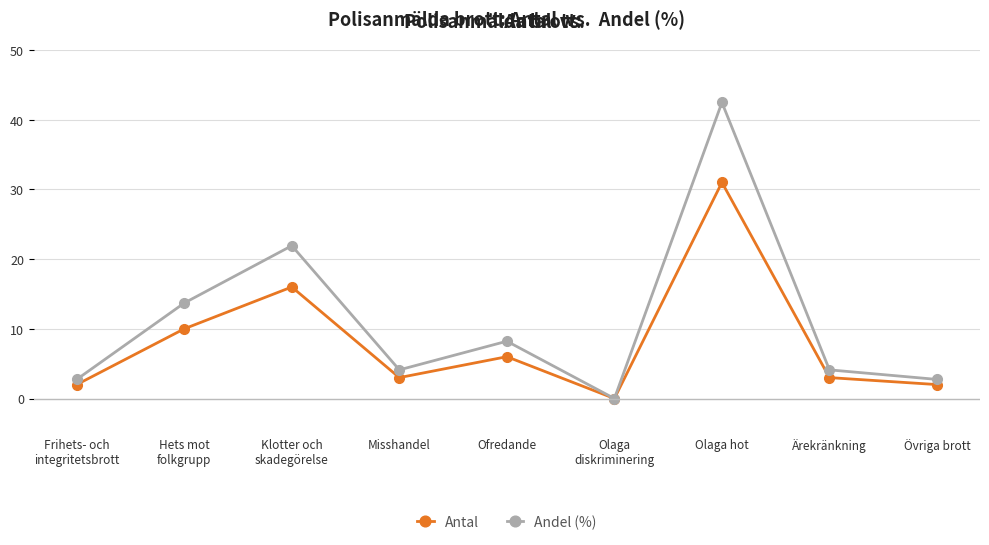

List the series in order of their peak value, lowest first.

Antal, Andel (%)